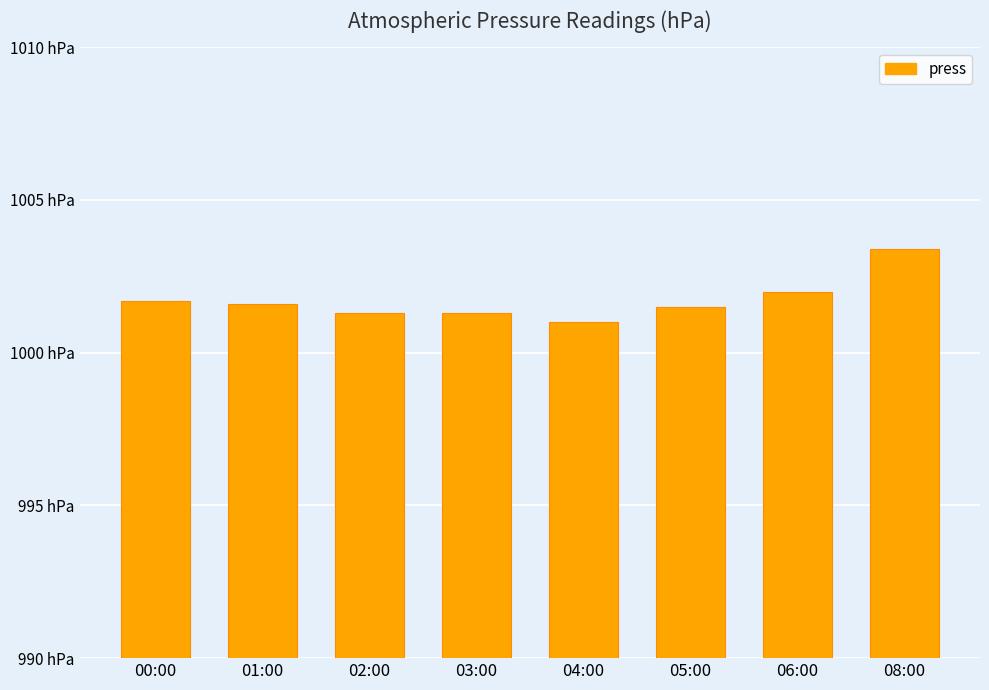

Rank the categories by value from highest to lowest.

08:00, 06:00, 00:00, 01:00, 05:00, 02:00, 03:00, 04:00